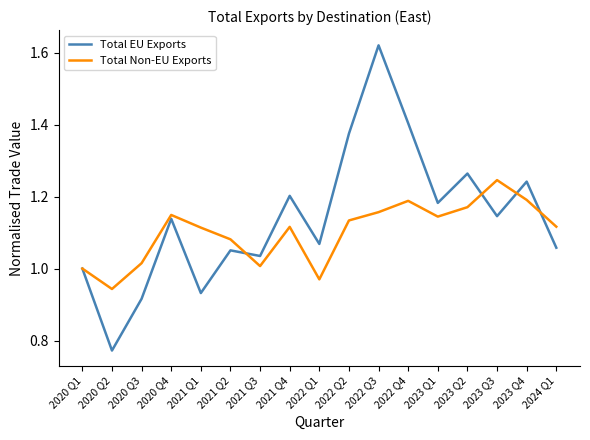

Which category has the highest value in the Total Non-EU Exports series?

2023 Q3